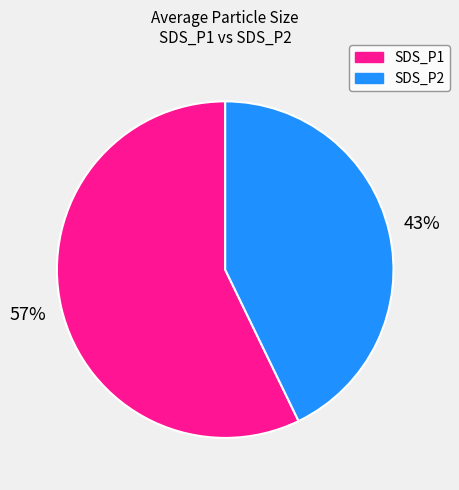

Combined, do SDS_P2 and SDS_P1 account for over 50%?

Yes